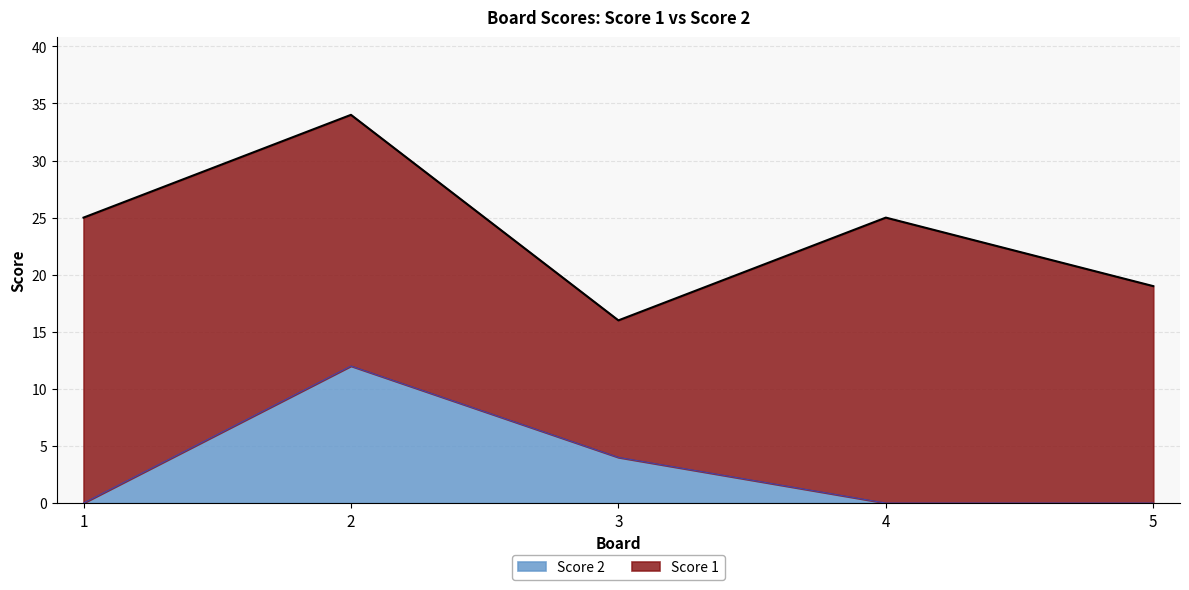

Reading left to right, extract all data points from this chart.

0	12	4	0	0